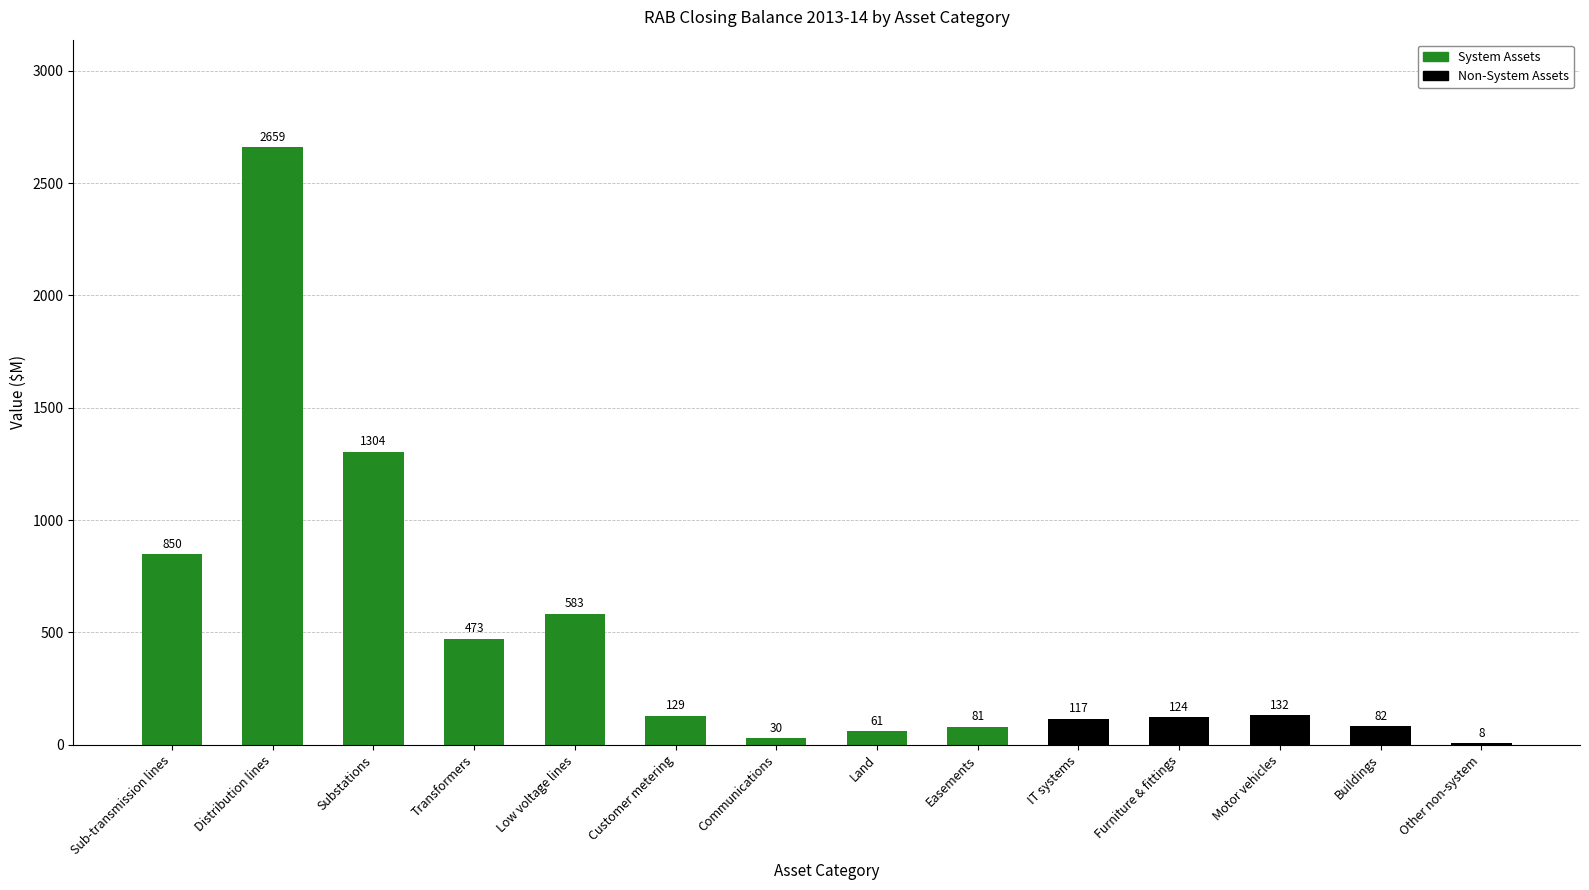

Where does the data first go above 129?

Sub-transmission lines